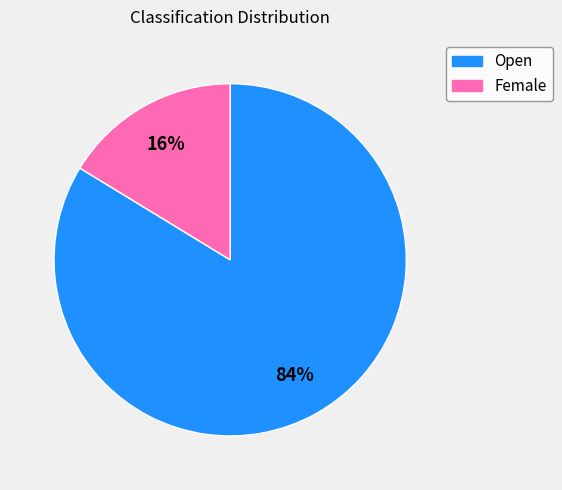

Between Open and Female, which is larger?

Open